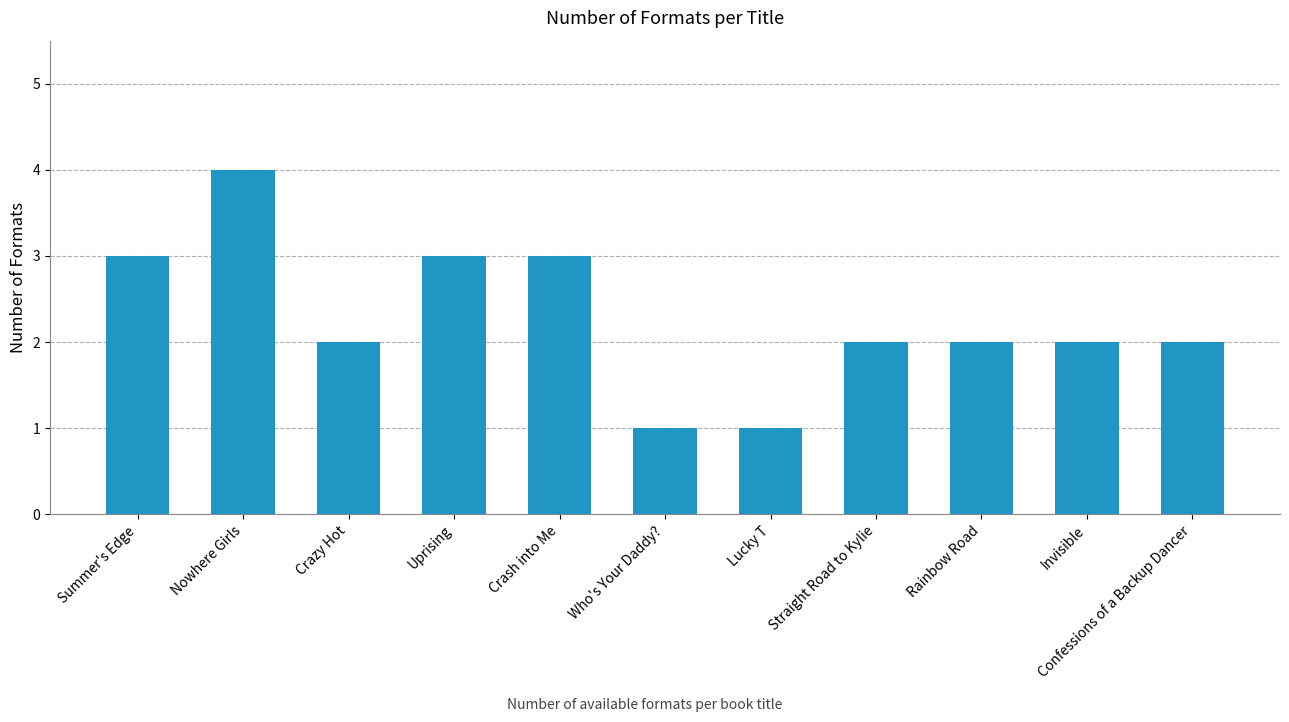

What is the difference between the maximum and minimum values?

3